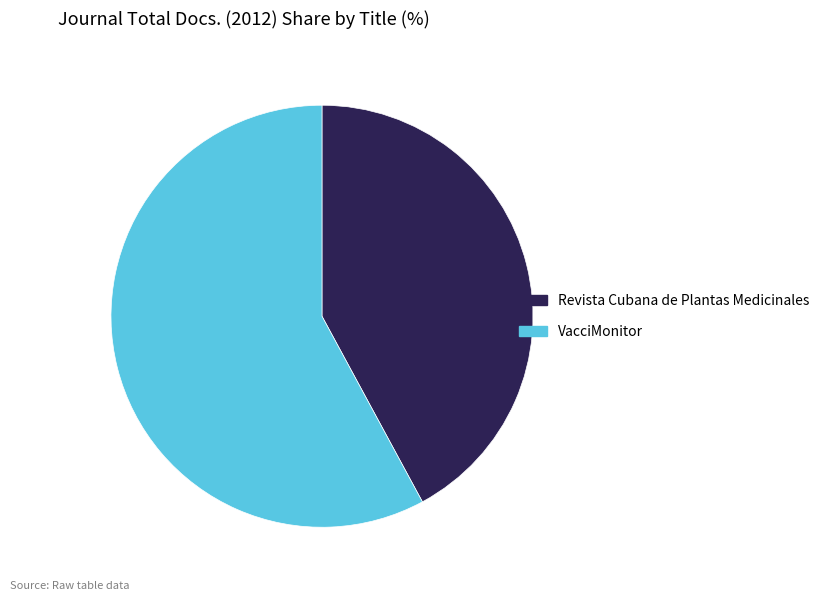

Which category has the smallest portion of the pie?

Revista Cubana de Plantas Medicinales